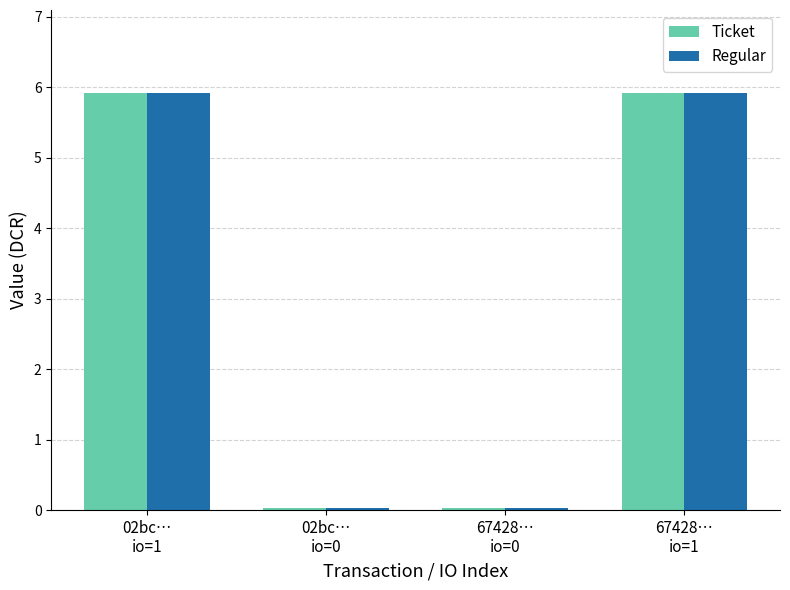

Where does the Regular series first go above 5?

02bc…
io=1